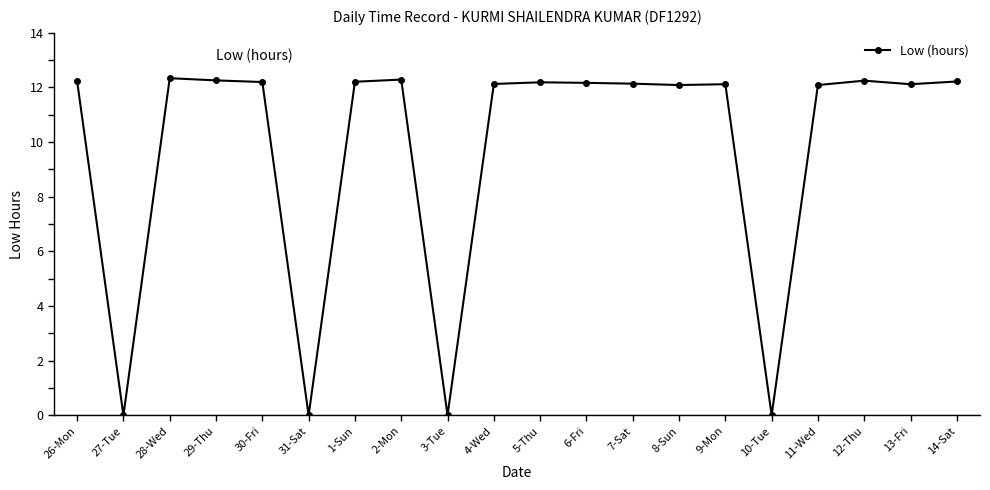

The chart shows a value of 3.1 at 4-Wed. True or false?

False